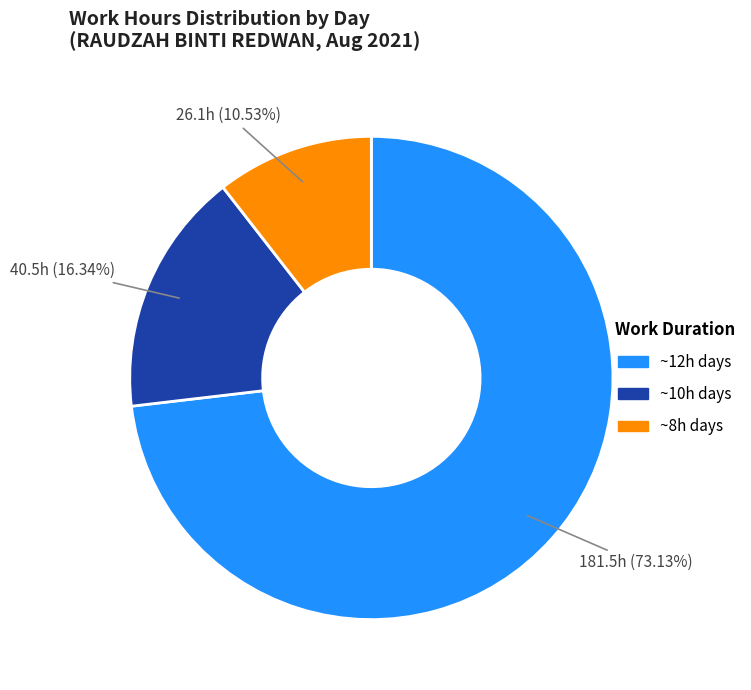

Is there any slice that represents more than half of the pie?

Yes